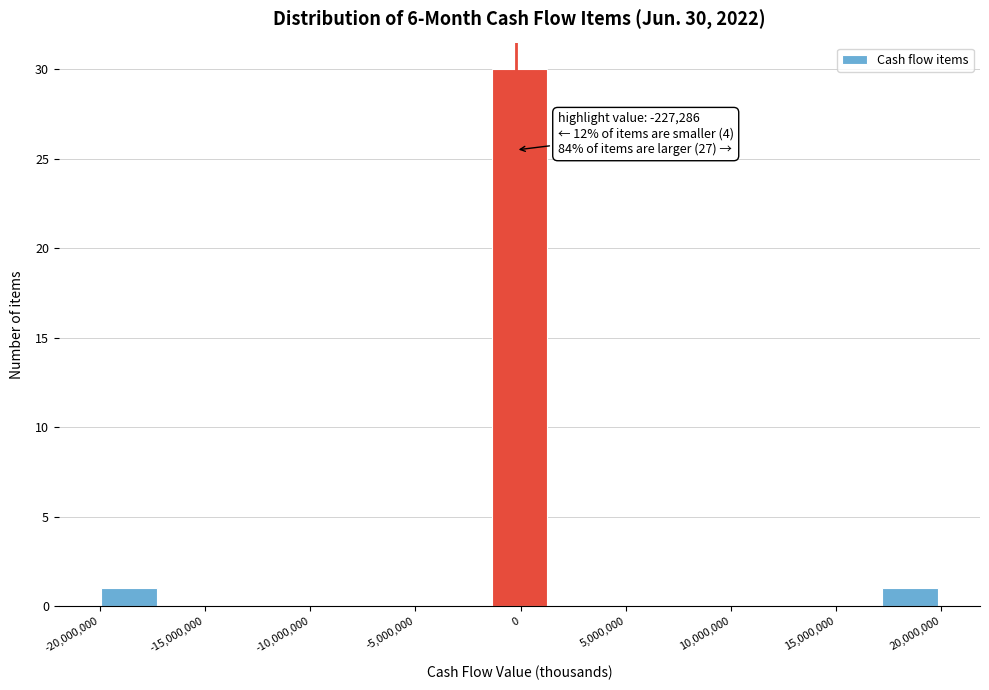

Over which range of the x-axis is the bar tallest?

-1500000 to 1500000